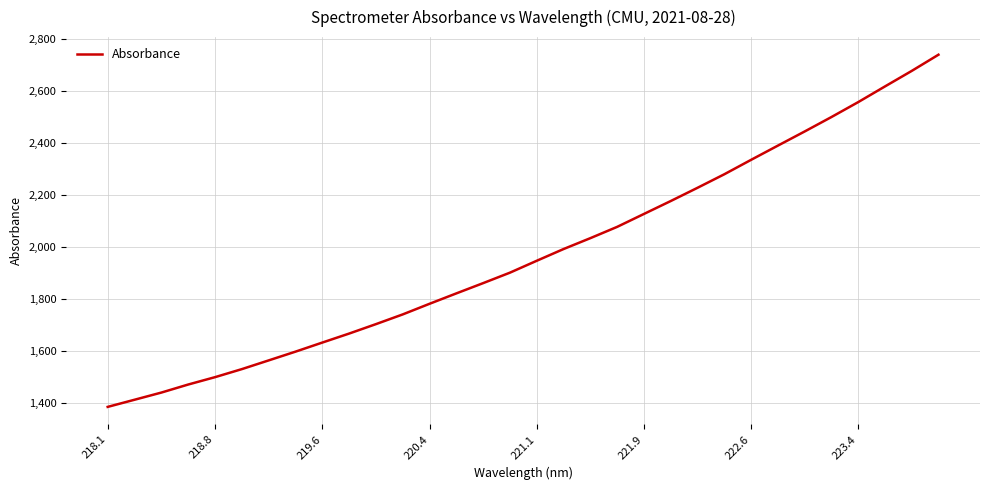

Does the chart have visible grid lines?

Yes